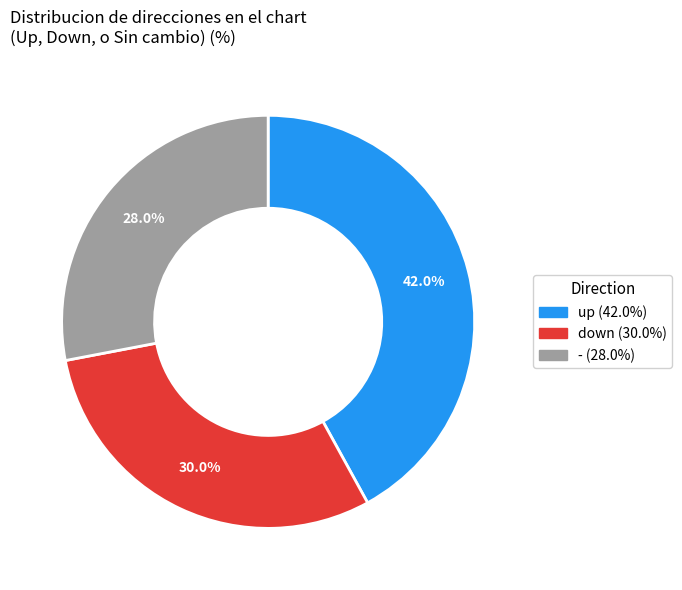

What percentage is NOT represented by up?

58.0%